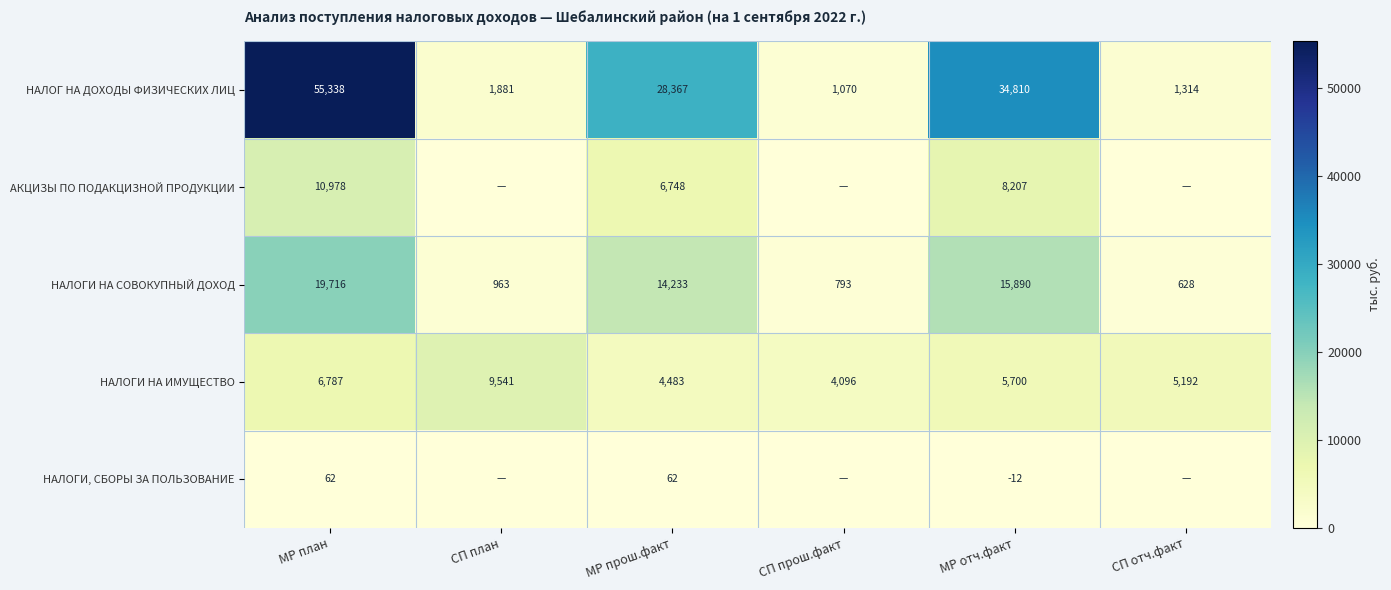

At which category is the sum across all series the highest?

МР план